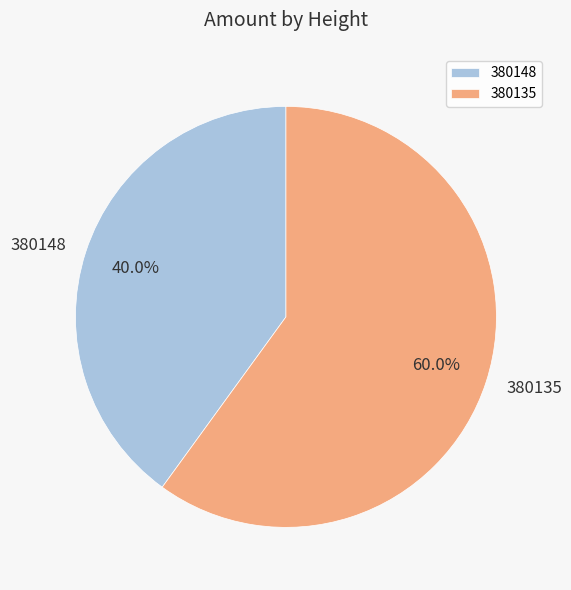

Which slice is the largest?

380135